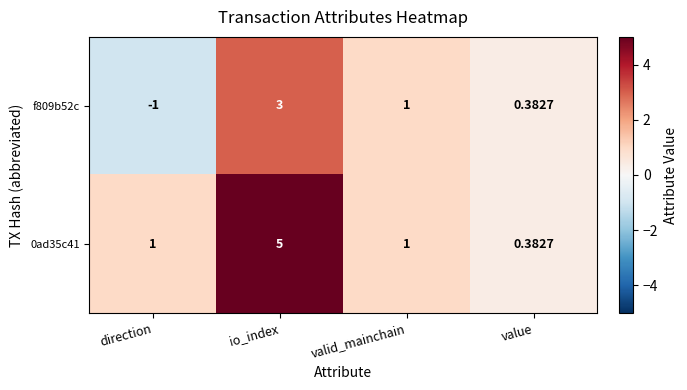

List the labels in order of f809b52c value, smallest first.

direction, value, valid_mainchain, io_index